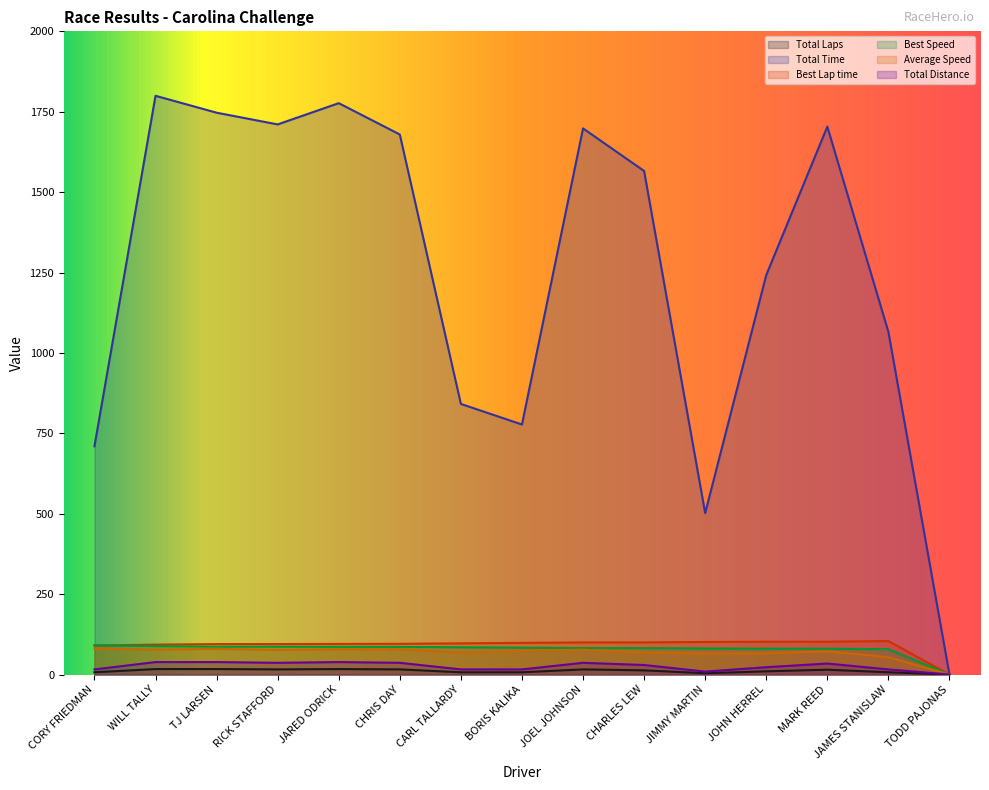

At which category is the sum across all series the highest?

WILL TALLY